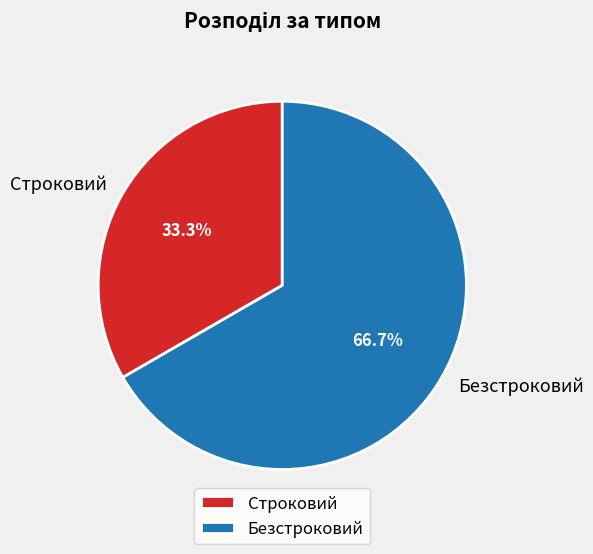

How many segments does this pie chart have?

2